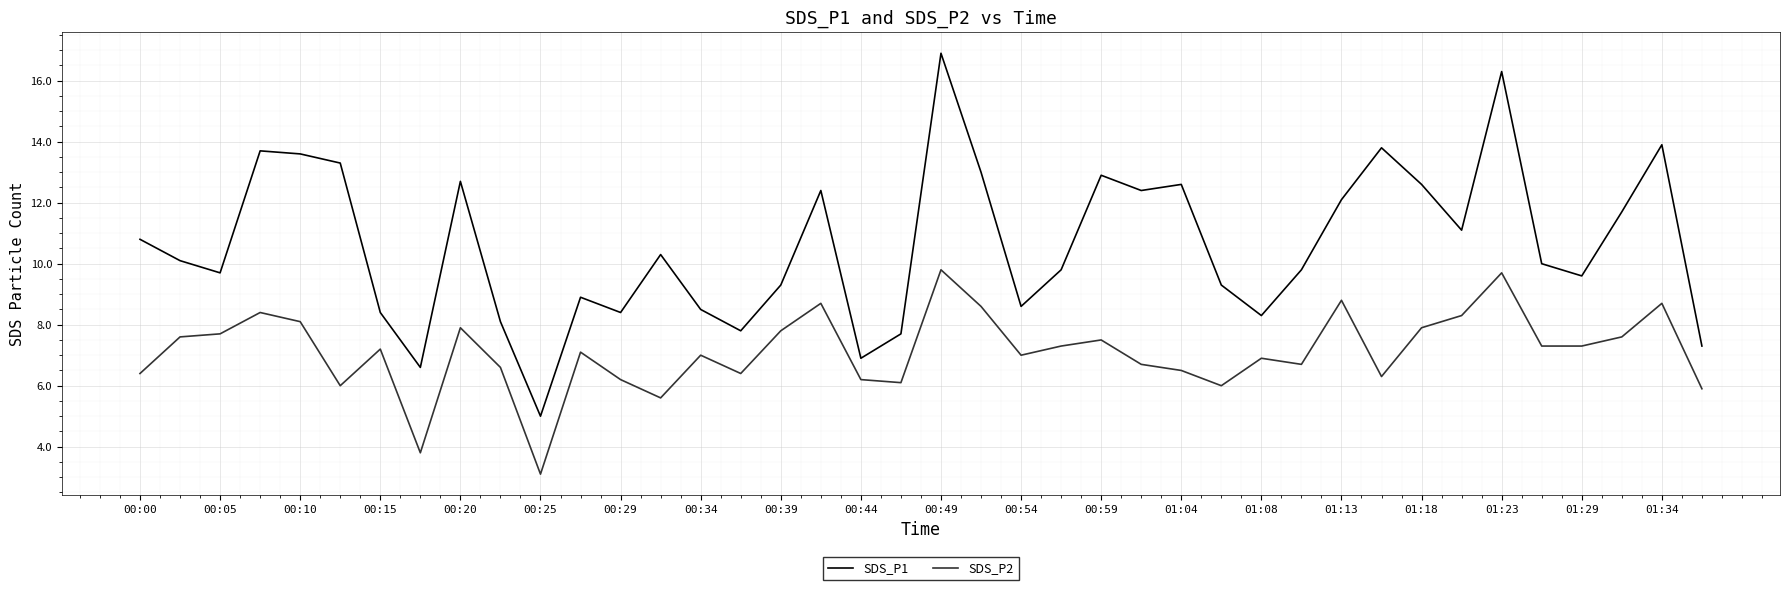

Which series has the largest total across all categories?

SDS_P1